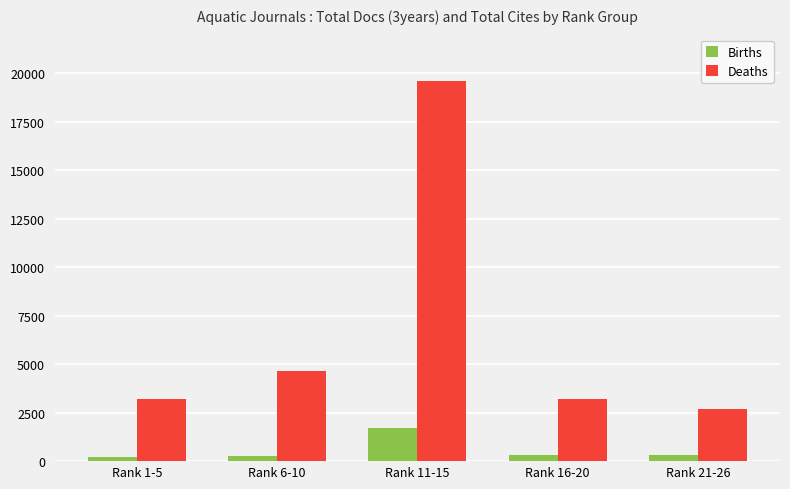

What is the average value of the Deaths series?

6667